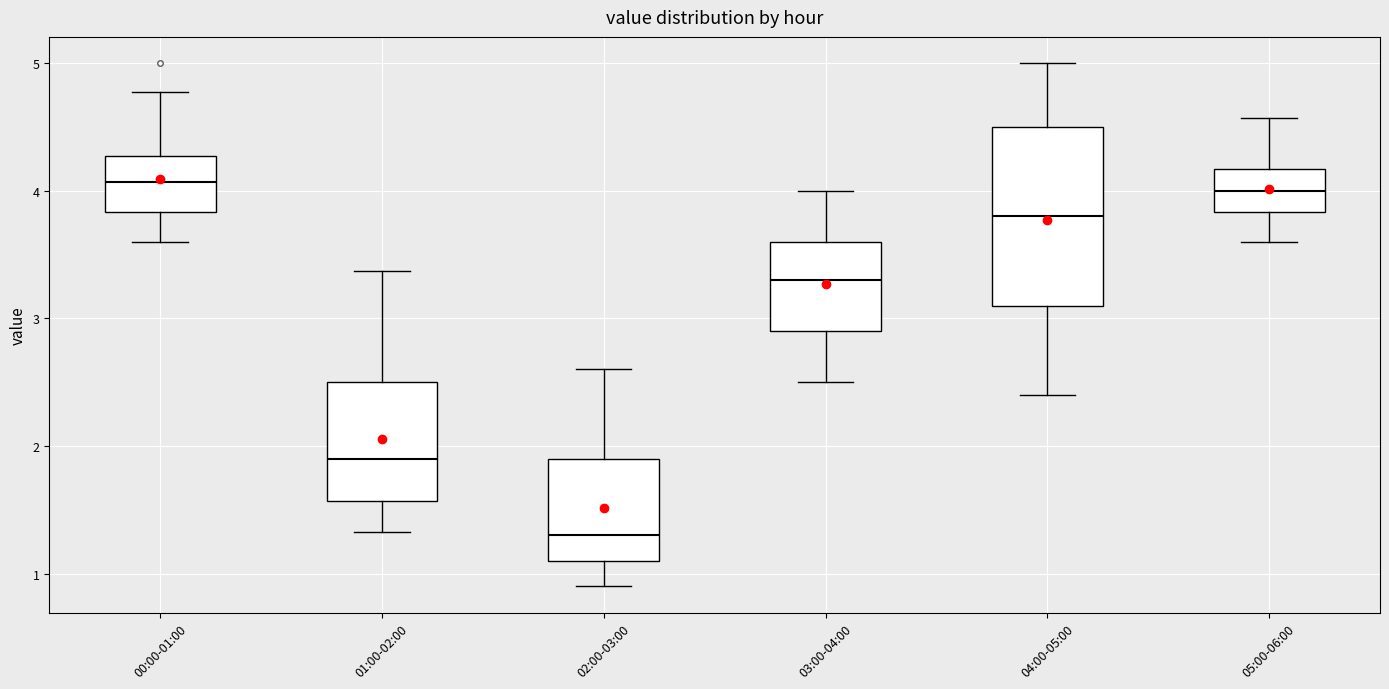

Where is the lower edge of the box for 00:00-01:00 on the y-axis? The values are not printed on the chart, so give them approximately, as read against the axis.

3.8